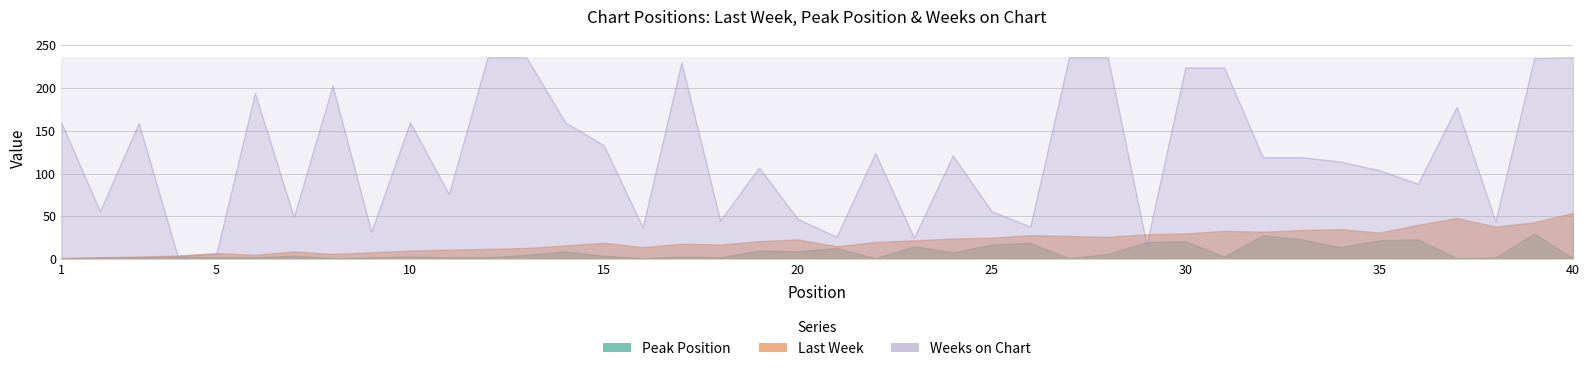

At which label is Weeks on Chart closest to 120?

24